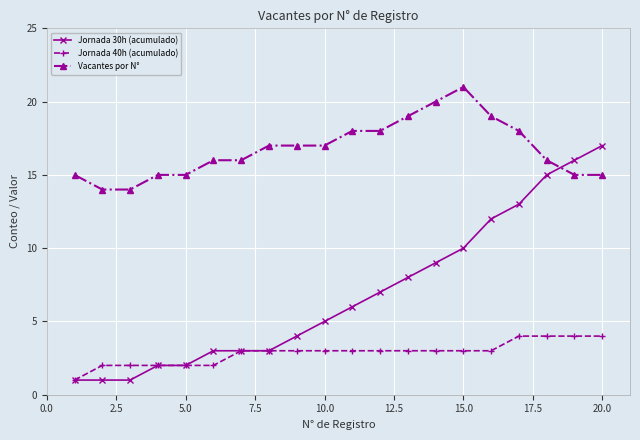

Which series has the largest total across all categories?

Vacantes por N°